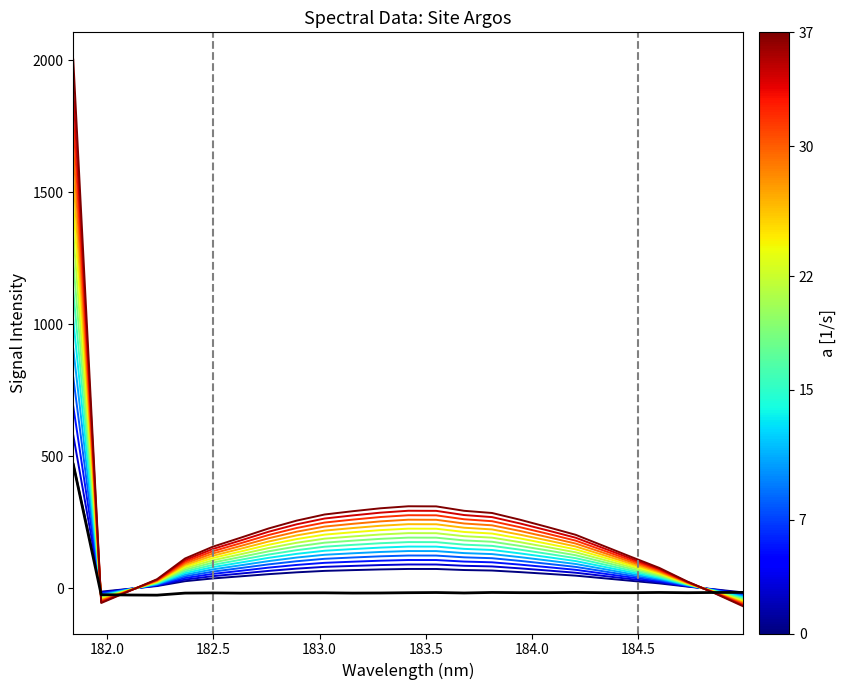

True or false: the data shows -26.0 at 182.5.

True